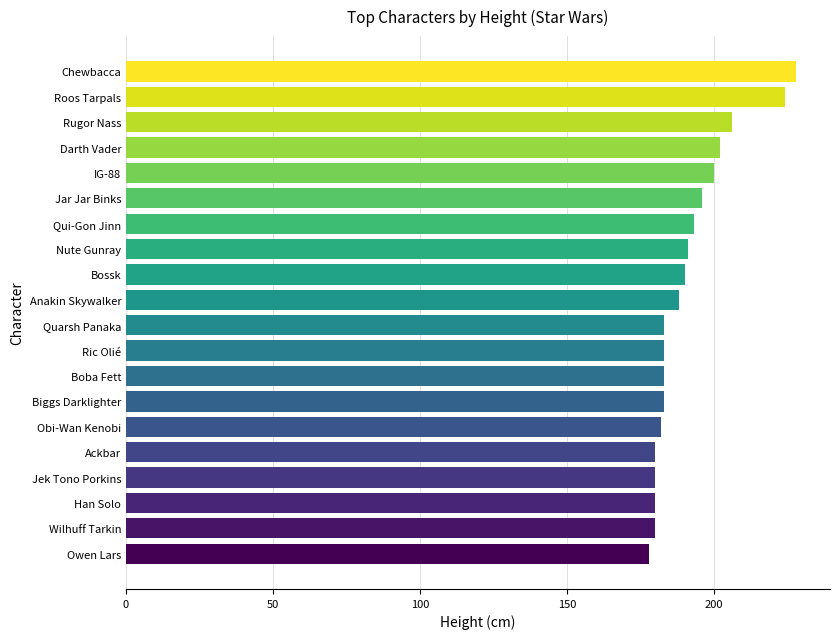

What is the smallest value displayed?

178